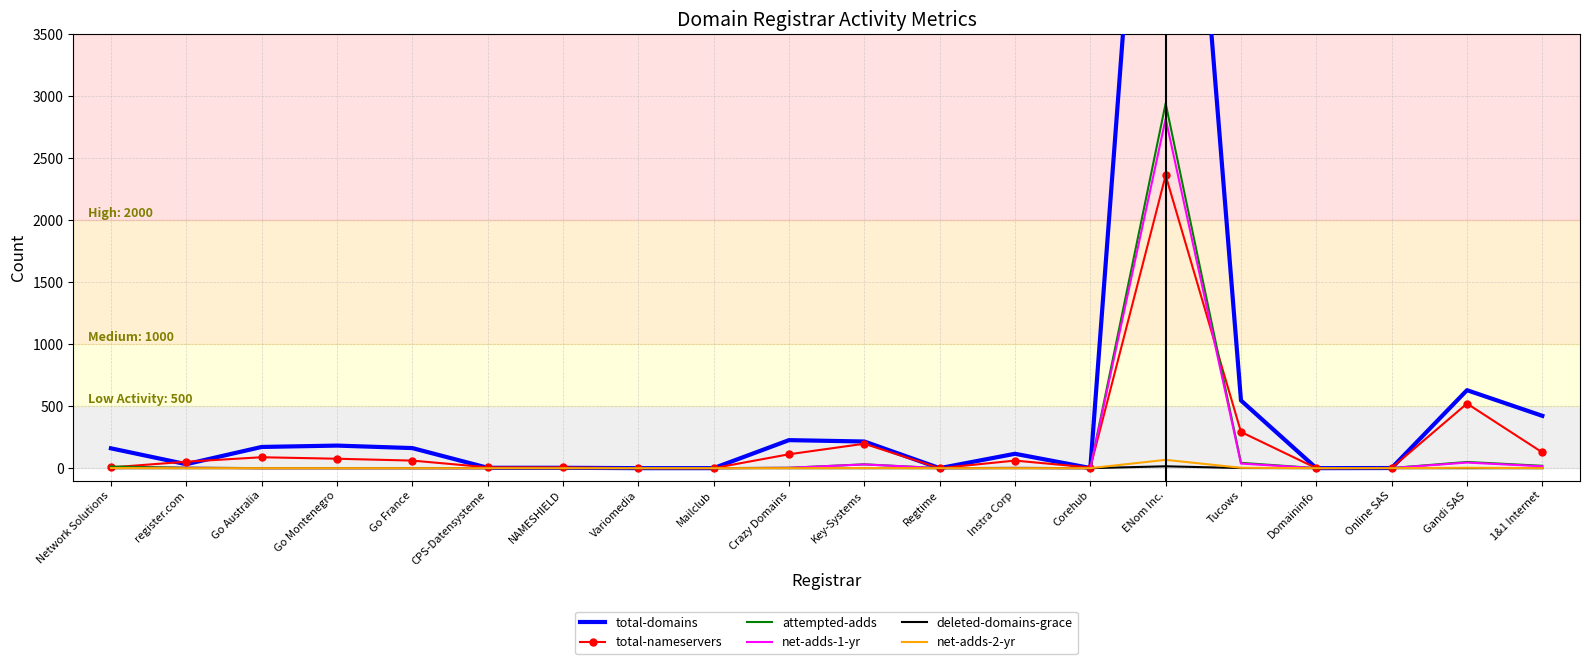

What are all the series names shown in the legend?

total-domains, total-nameservers, attempted-adds, net-adds-1-yr, deleted-domains-grace, net-adds-2-yr